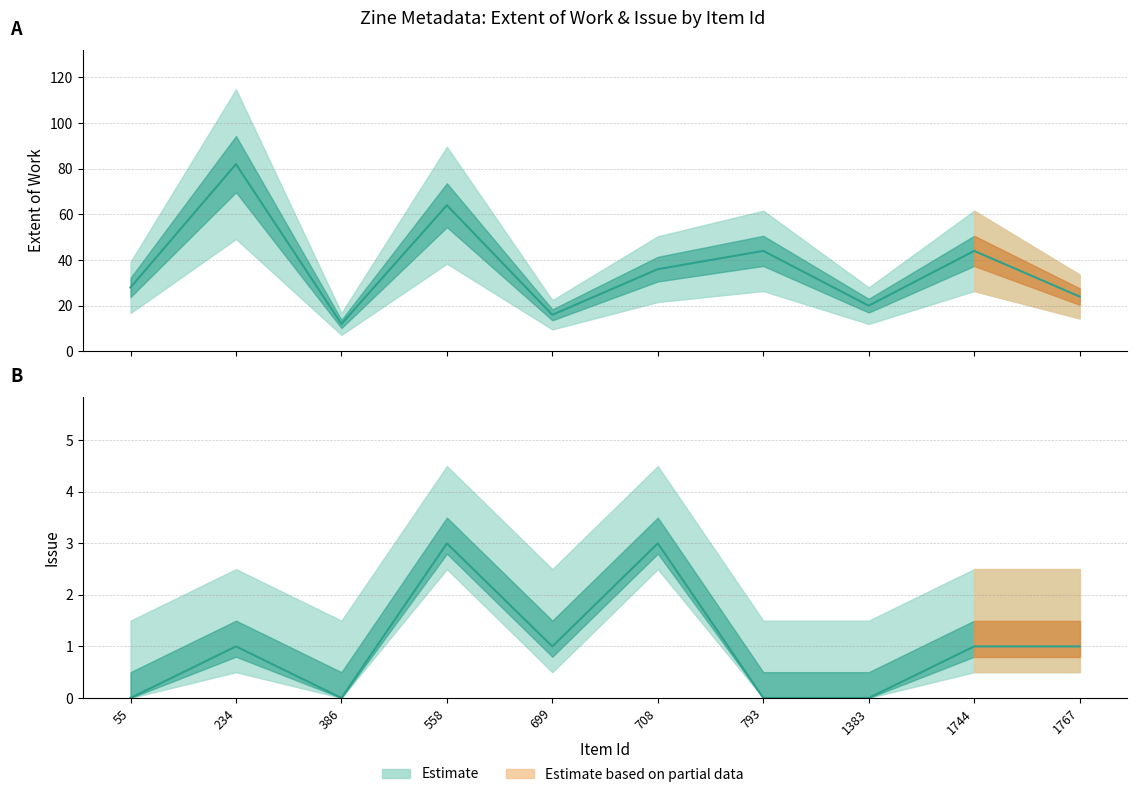

In Extent of Work, how many points are lower than both neighbors (excluding endpoints)?

3